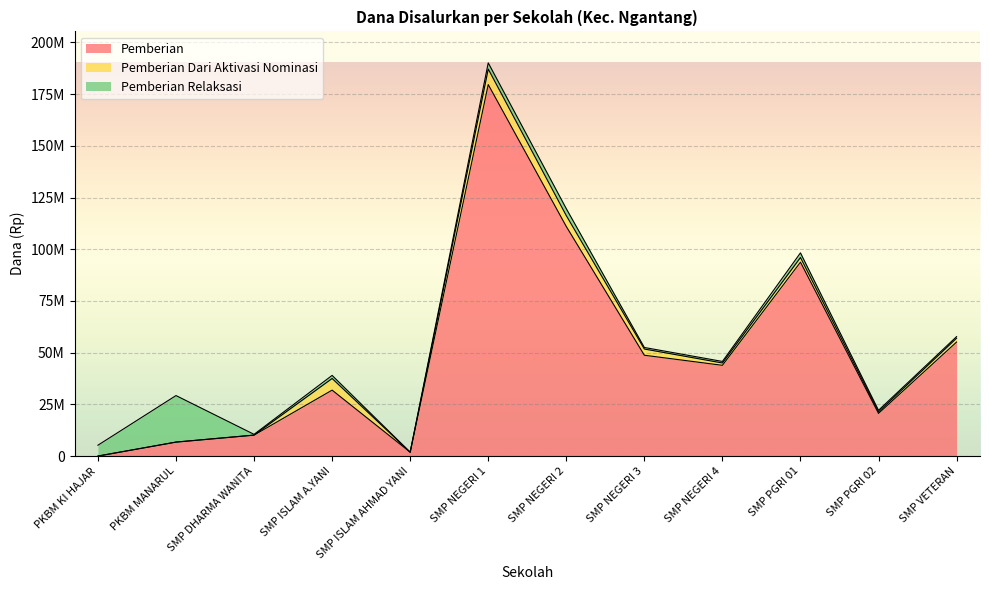

The value of Pemberian Relaksasi at PKBM MANARUL is 8964452. True or false?

False